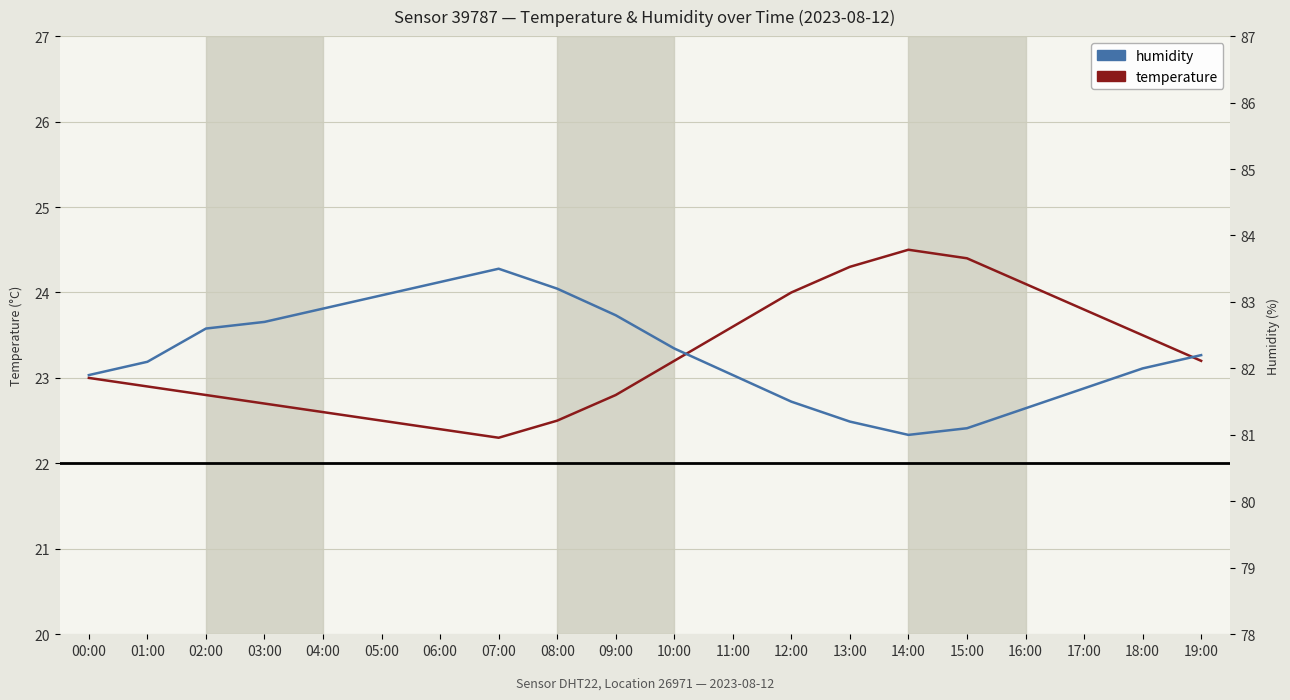

List the series in order of their peak value, lowest first.

temperature, humidity